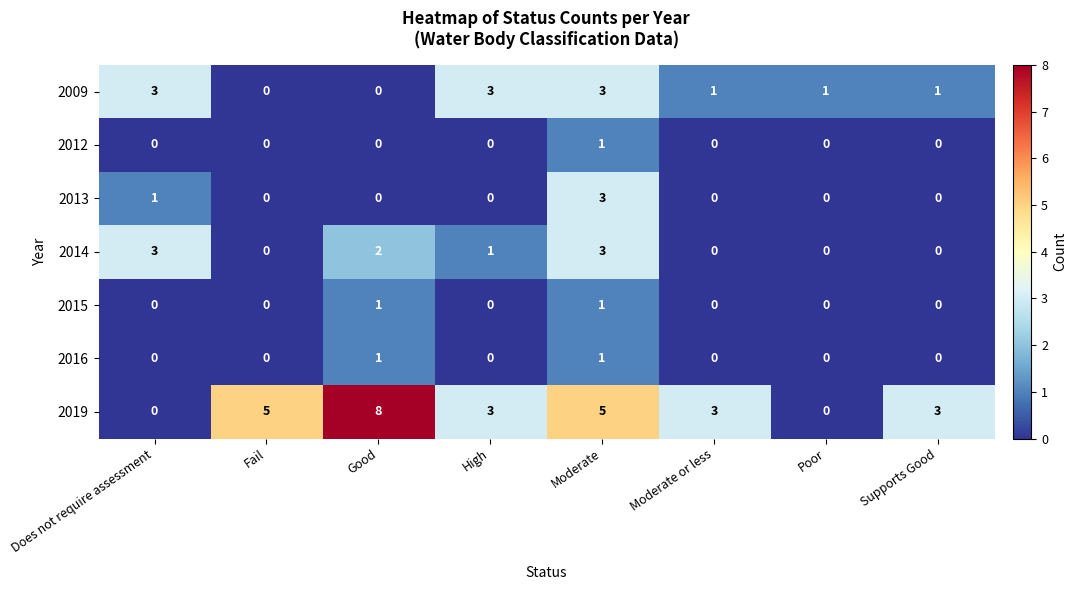

Which series has the widest spread of values?

2019